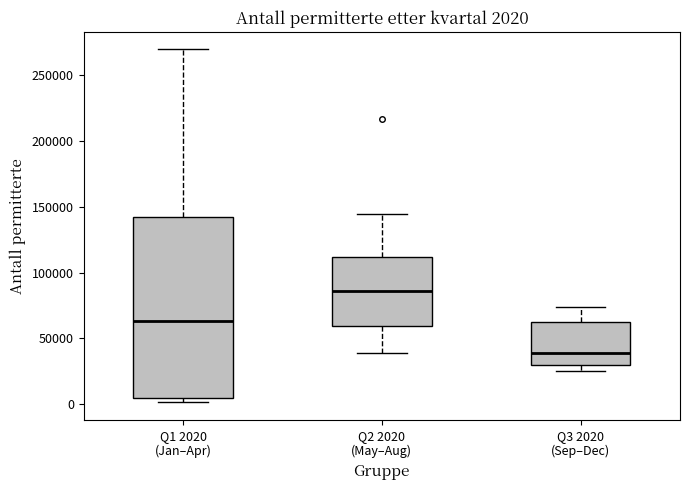

Which box's median line is the highest?

Q2 2020 (May–Aug)